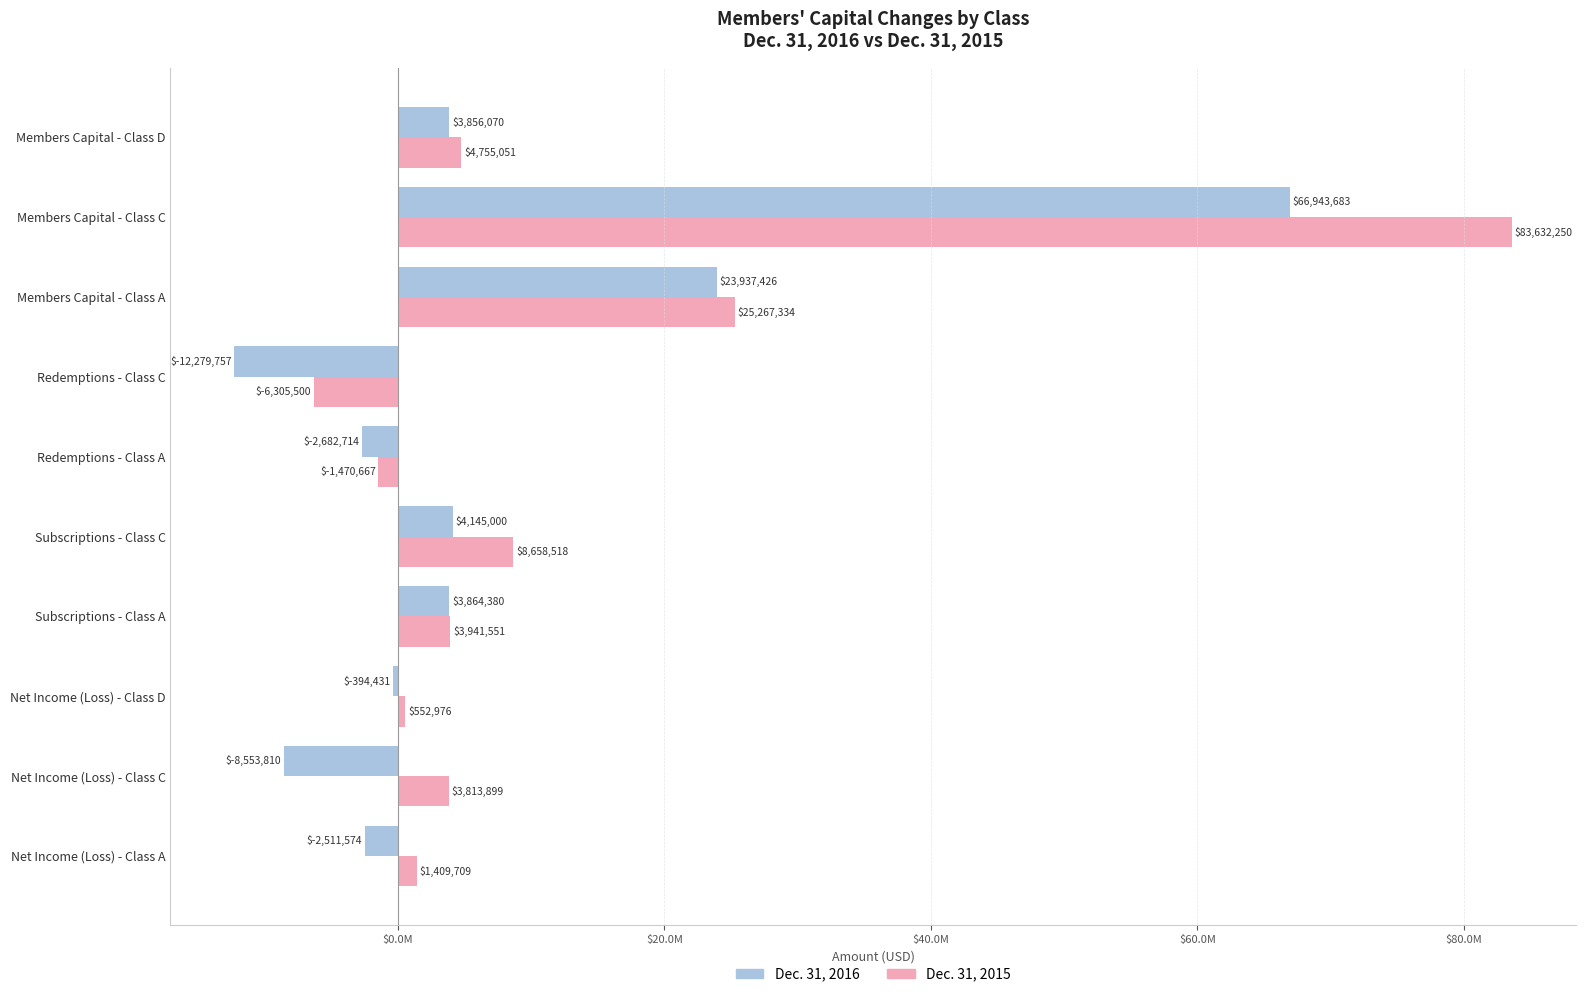

What are all the series names shown in the legend?

Dec. 31, 2016, Dec. 31, 2015